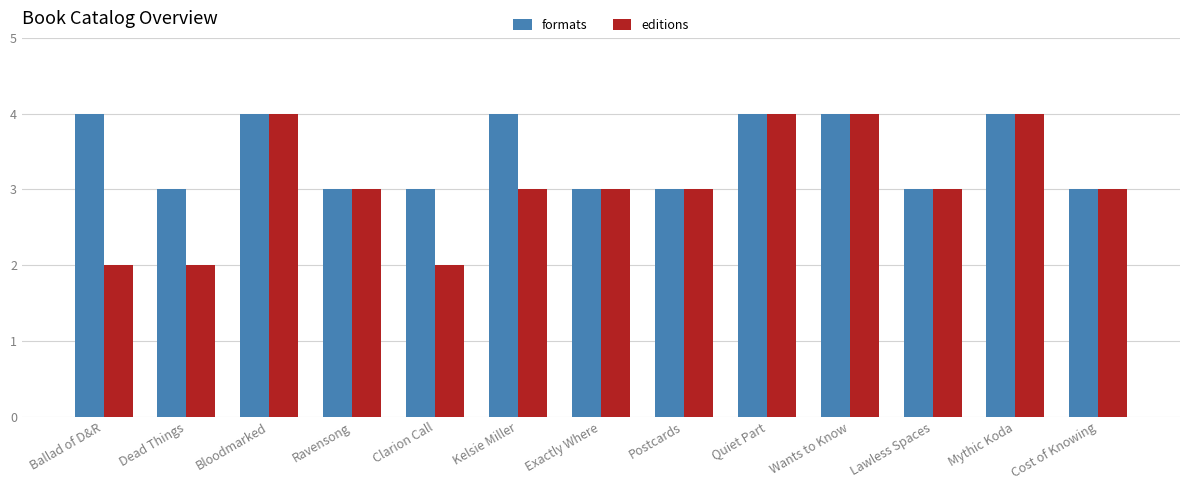

What is the greatest value displayed?

4